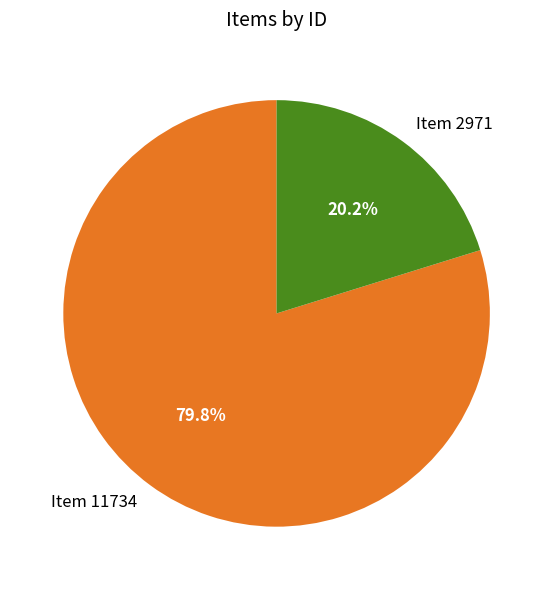

The Item 2971 slice represents 20% of the pie. True or false?

True